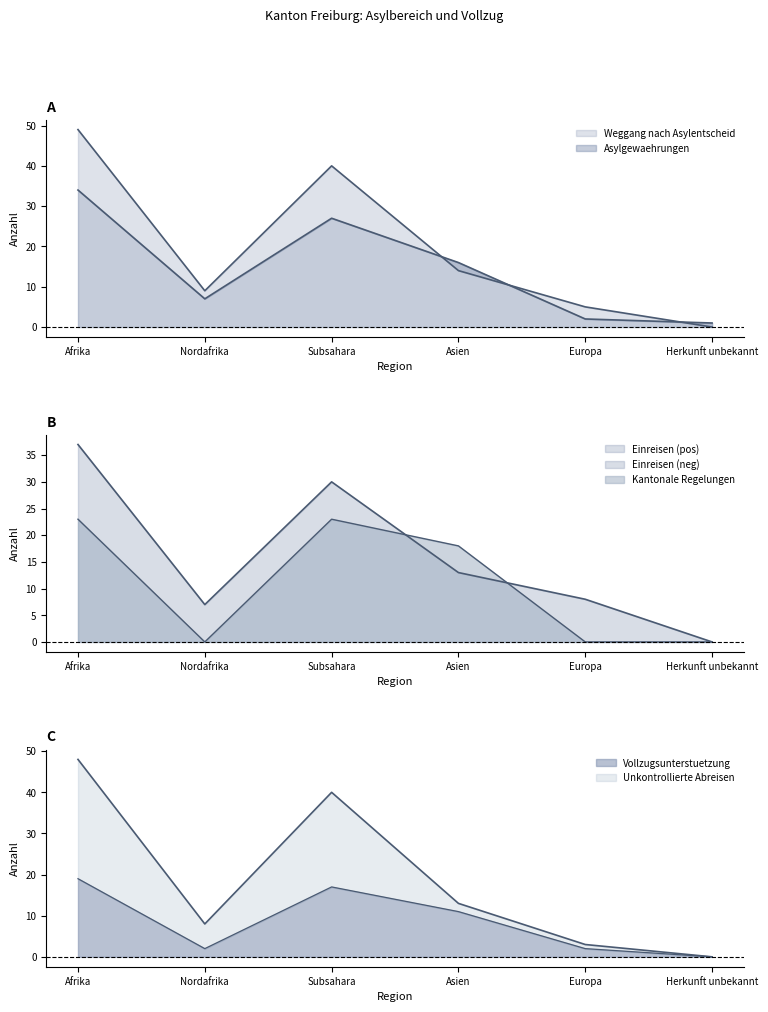

What is the sum of the Unkontrollierte Abreisen values at Afrika and Asien?

61